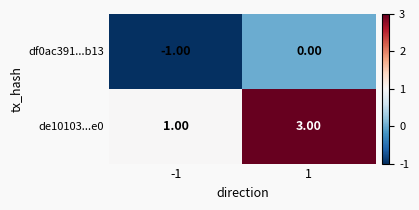

Rank the series by their average value, from highest to lowest.

de10103...e0, df0ac391...b13